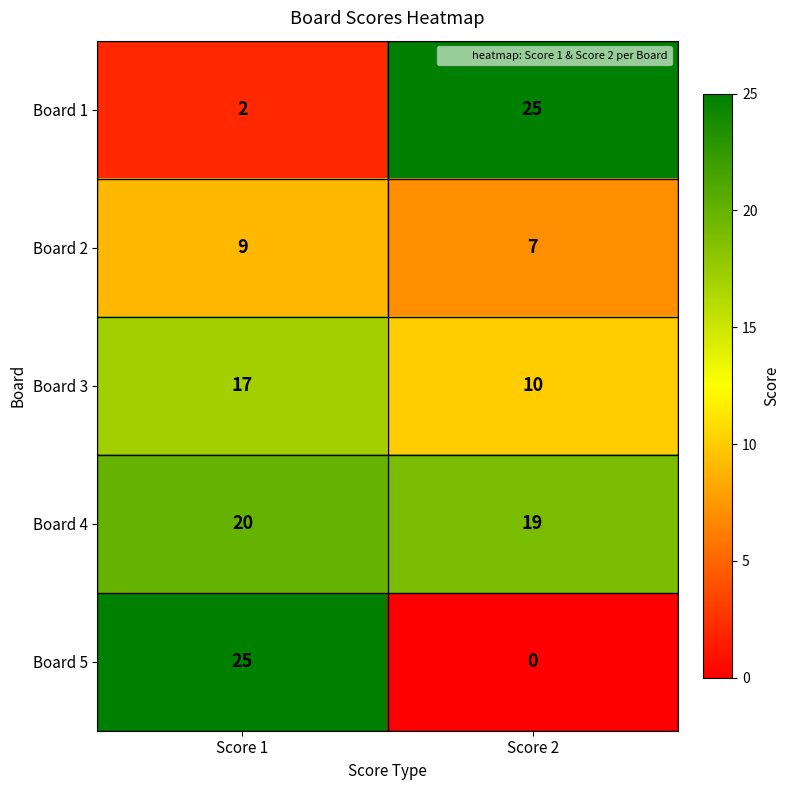

At how many categories does at least one series exceed 19?

2